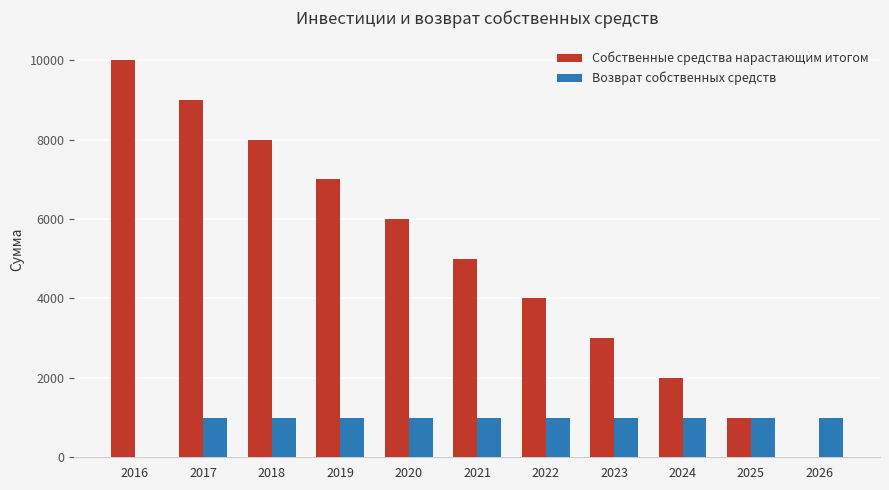

True or false: Возврат собственных средств has a value of 1000 at 2018.

True